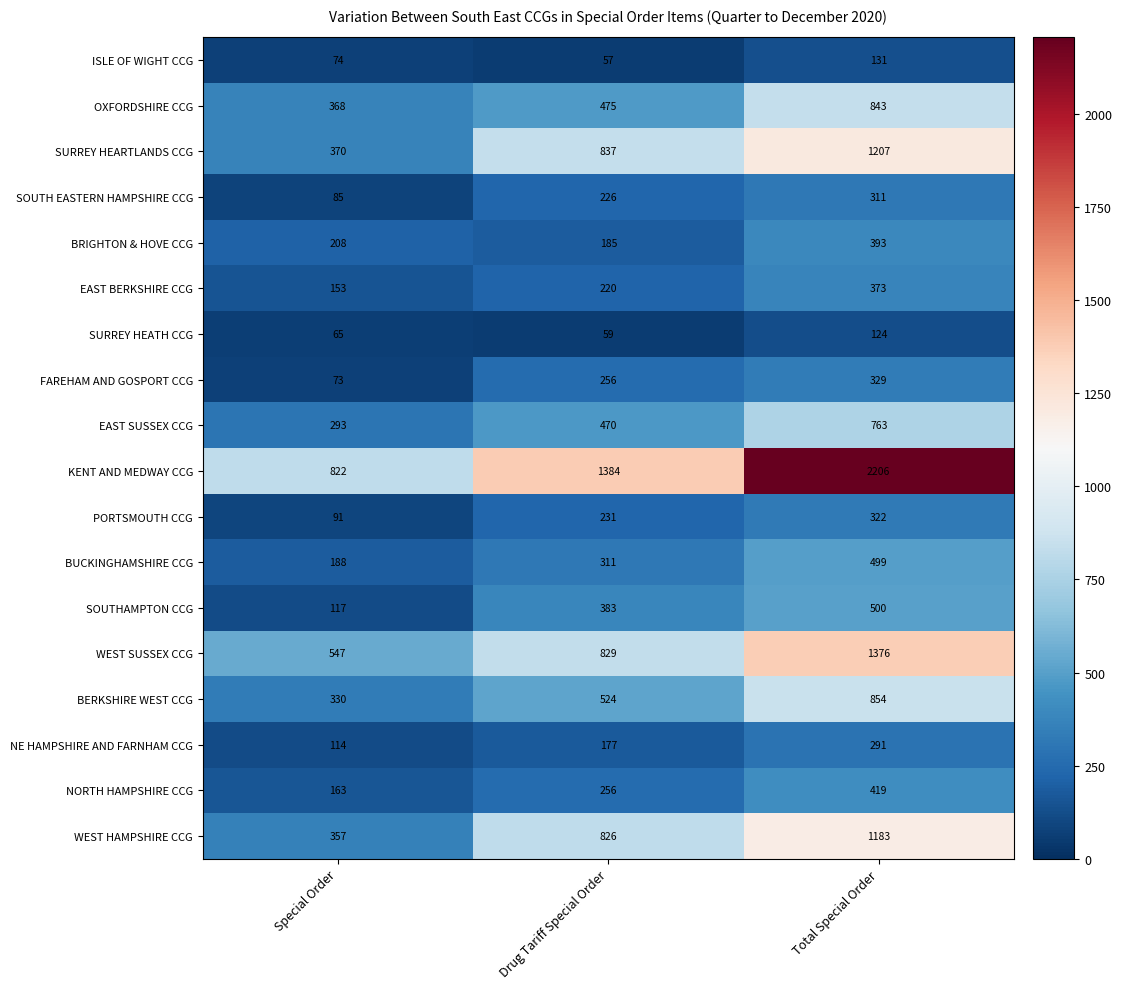

What is the average value of the NE HAMPSHIRE AND FARNHAM CCG series?

194